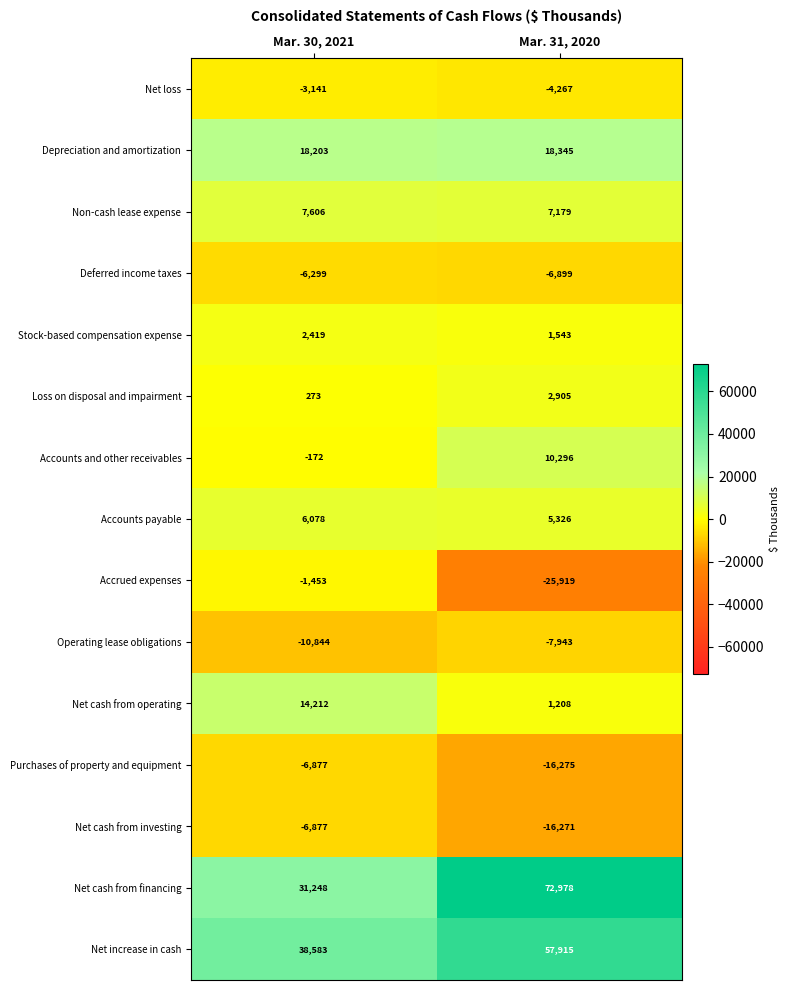

How many distinct data groups are displayed?

15